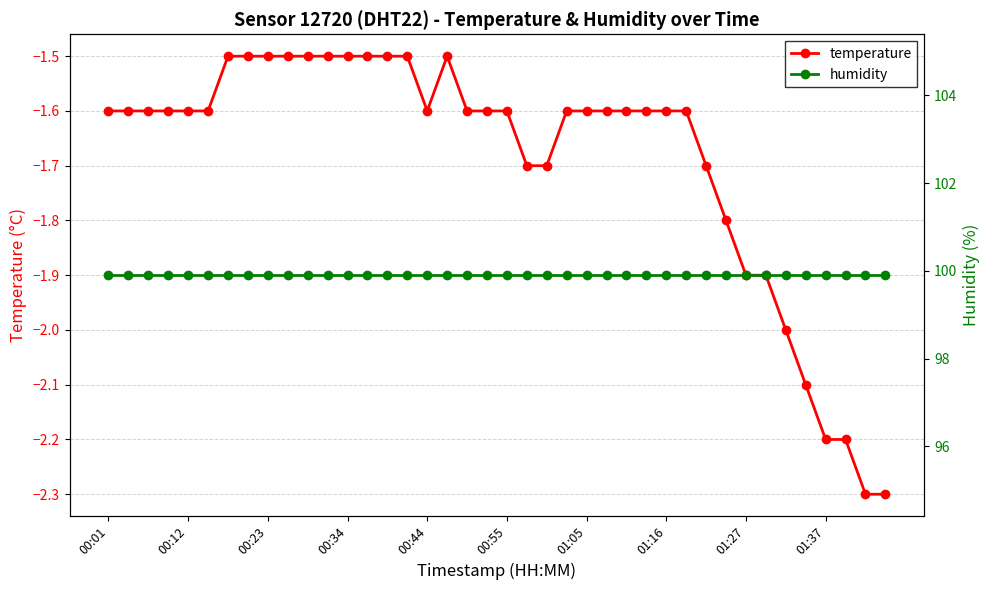

What is the lowest value of the temperature series?

-2.3